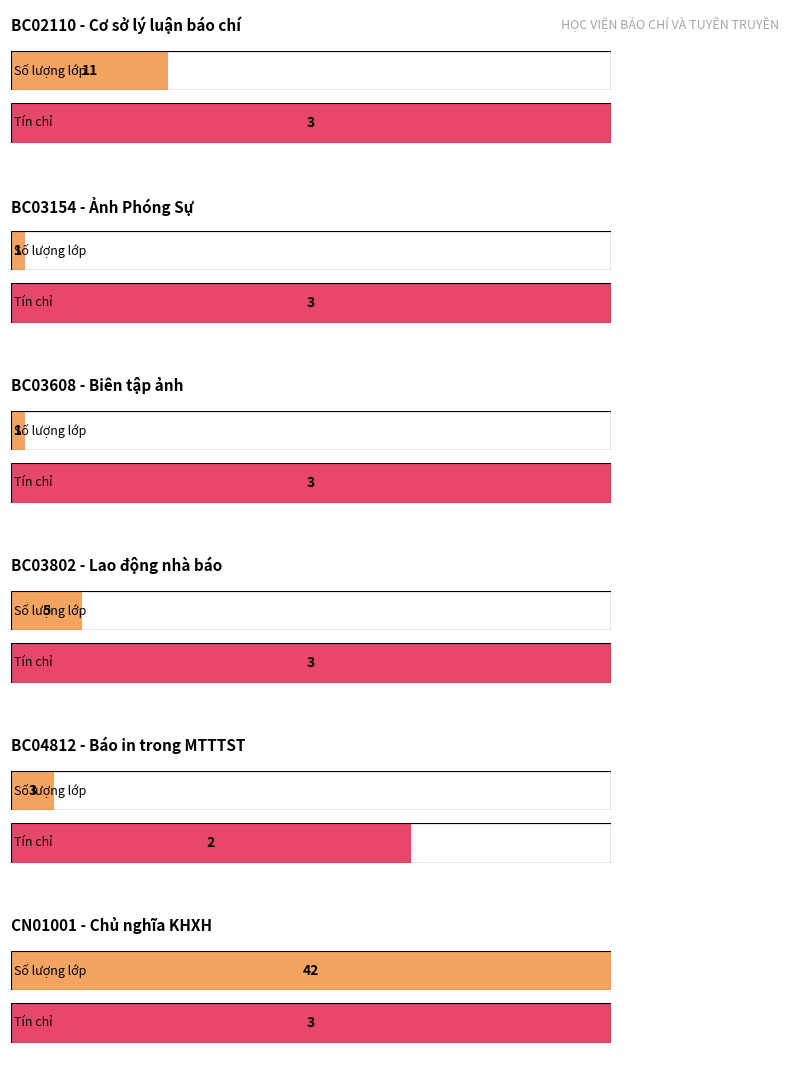

How many categories are shown in the chart?

6